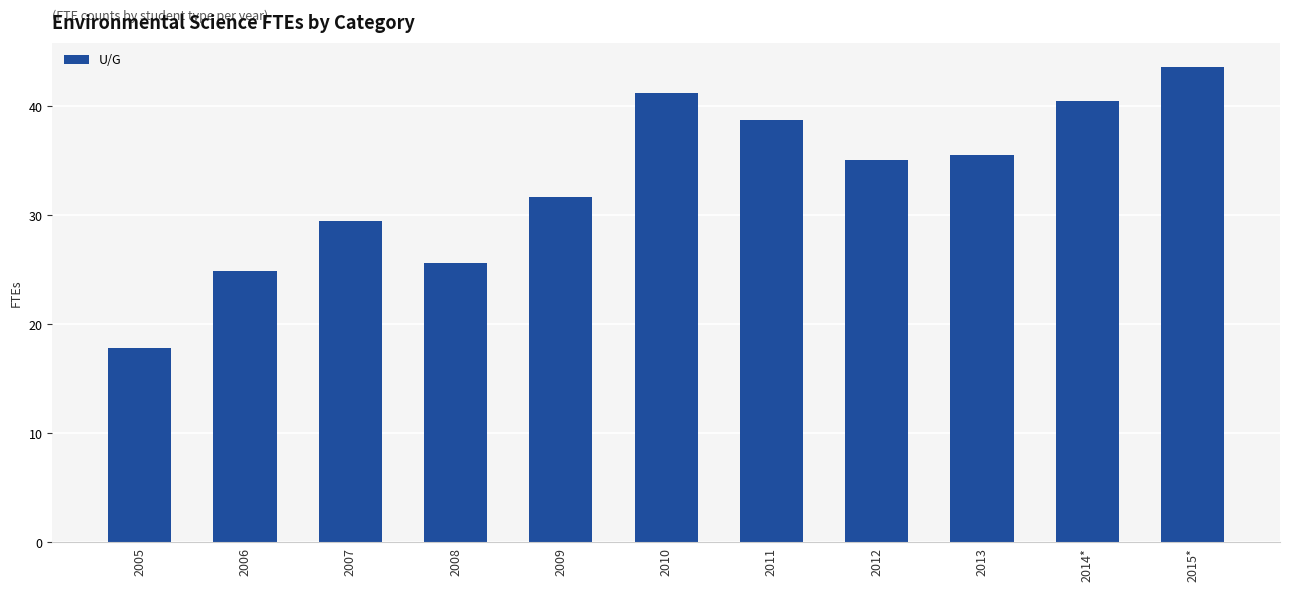

What is the sum of all values?

364.1